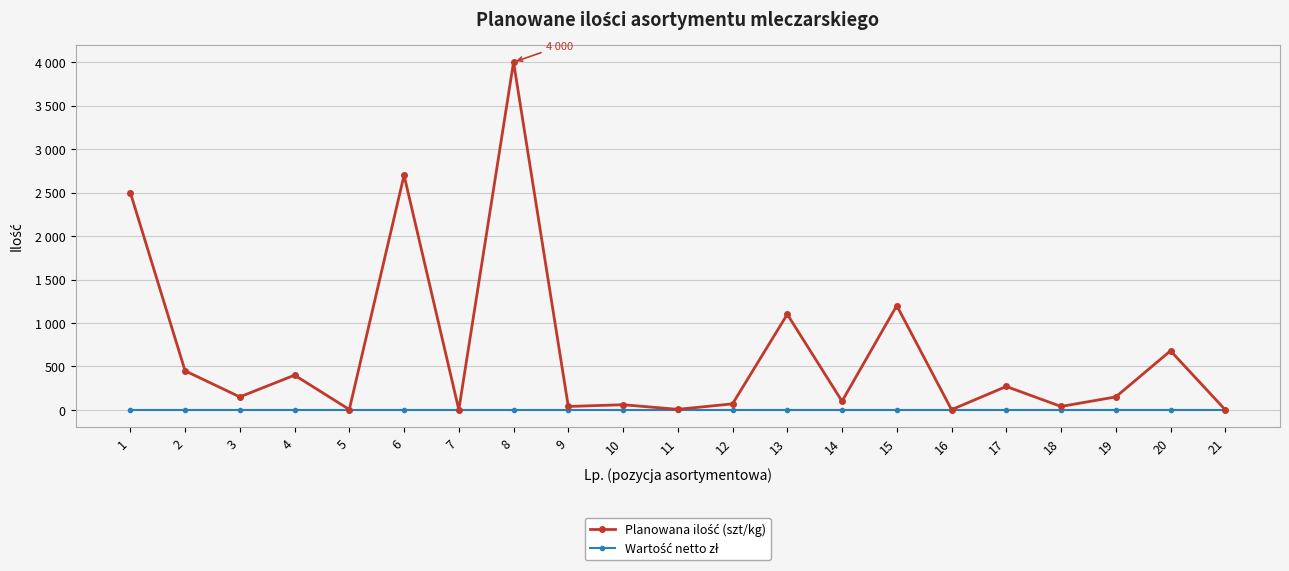

Does the chart have visible grid lines?

Yes